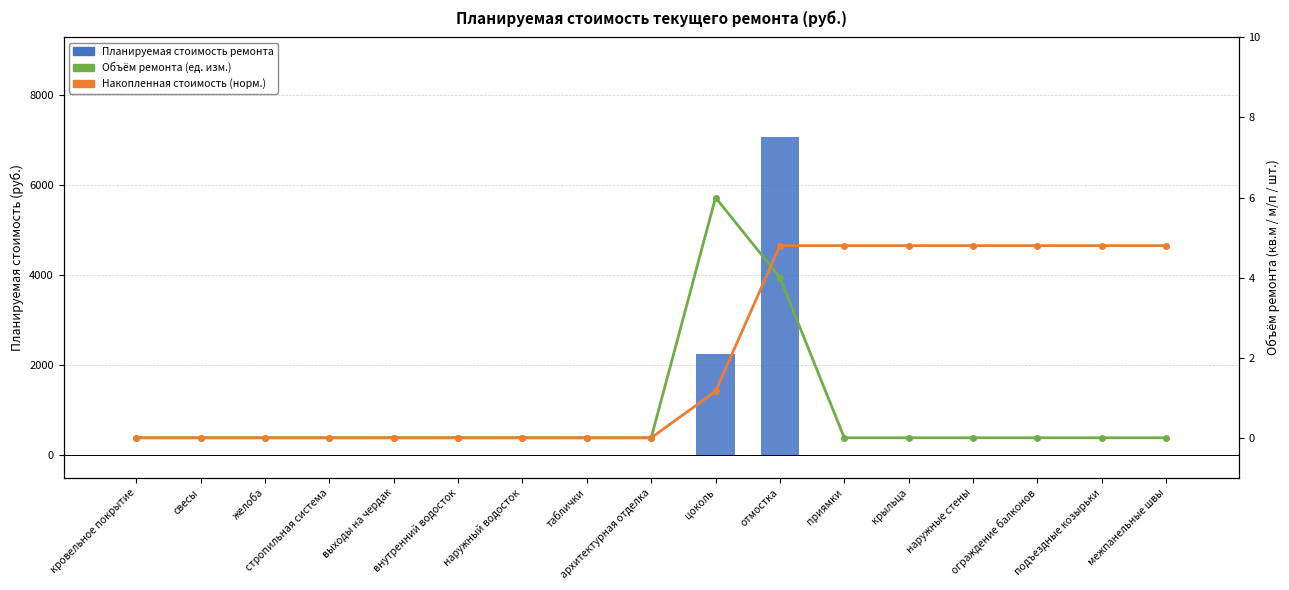

The value of Планируемая стоимость ремонта at выходы на чердак is 0.0. True or false?

True